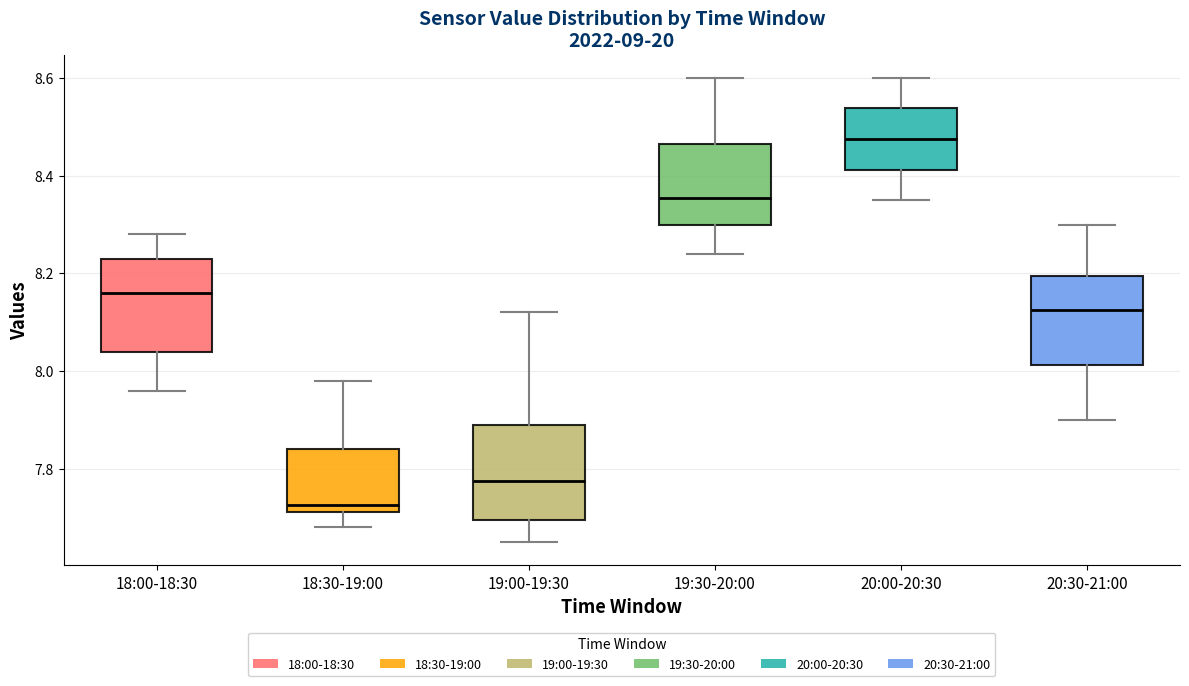

Reading left to right, read every box against the y-axis: the position of its median line, the range the box covers, and the ends of its whiskers. The values are not printed on the chart, so give them approximately, as read against the axis.

18:00-18:30: median 8.16, box 8.04 to 8.24, whiskers 7.96 to 8.28
18:30-19:00: median 7.72 (just above the box's lower edge), box 7.72 to 7.84, whiskers 7.68 to 7.98
19:00-19:30: median 7.78, box 7.70 to 7.90, whiskers 7.66 to 8.12
19:30-20:00: median 8.36, box 8.30 to 8.46, whiskers 8.24 to 8.60
20:00-20:30: median 8.48, box 8.42 to 8.54, whiskers 8.36 to 8.60
20:30-21:00: median 8.12, box 8.02 to 8.20, whiskers 7.90 to 8.30